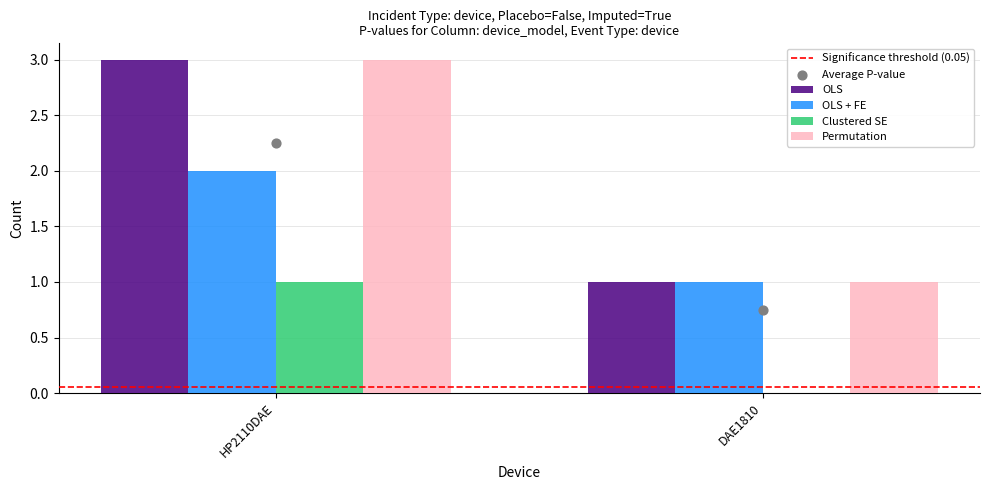

Is the value of OLS at HP2110DAE greater than the value of OLS + FE at HP2110DAE?

Yes